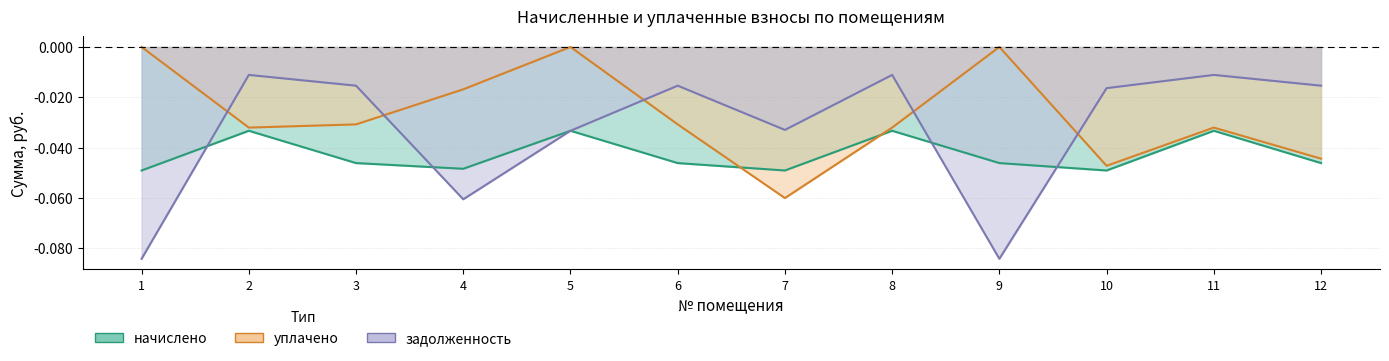

Is the value of уплачено at 3 greater than the value of начислено at 3?

Yes